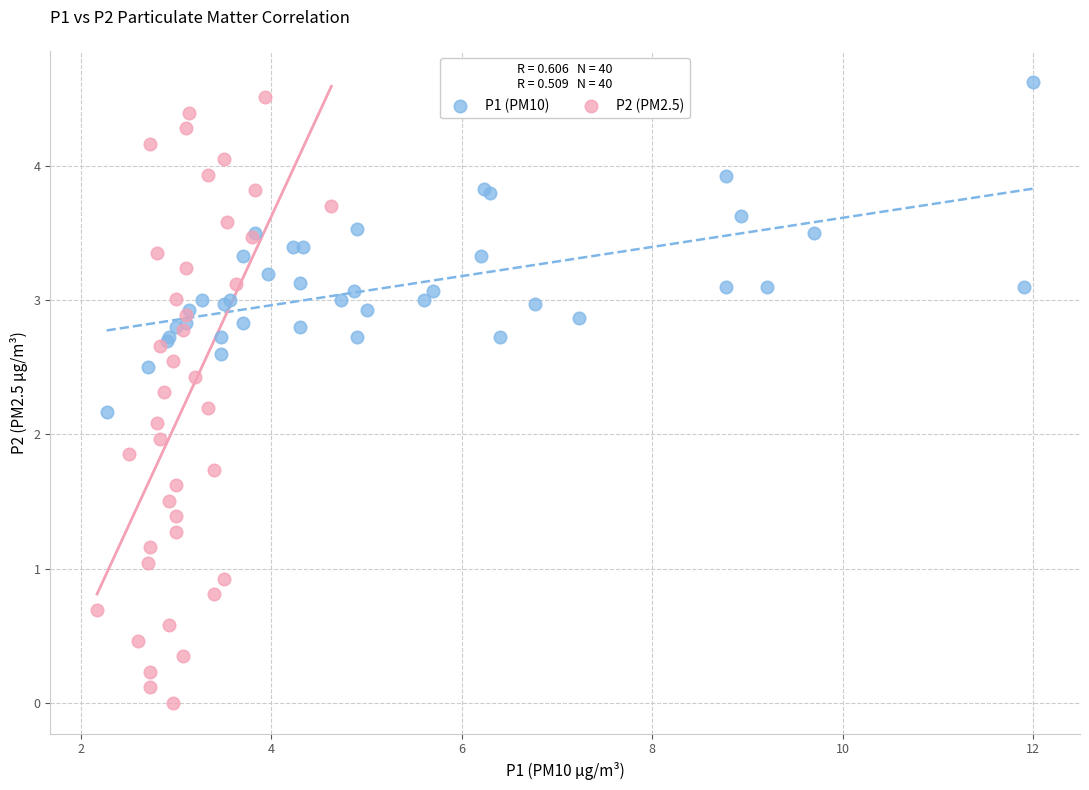

Which series reaches the minimum Y coordinate?

P2 (PM2.5)